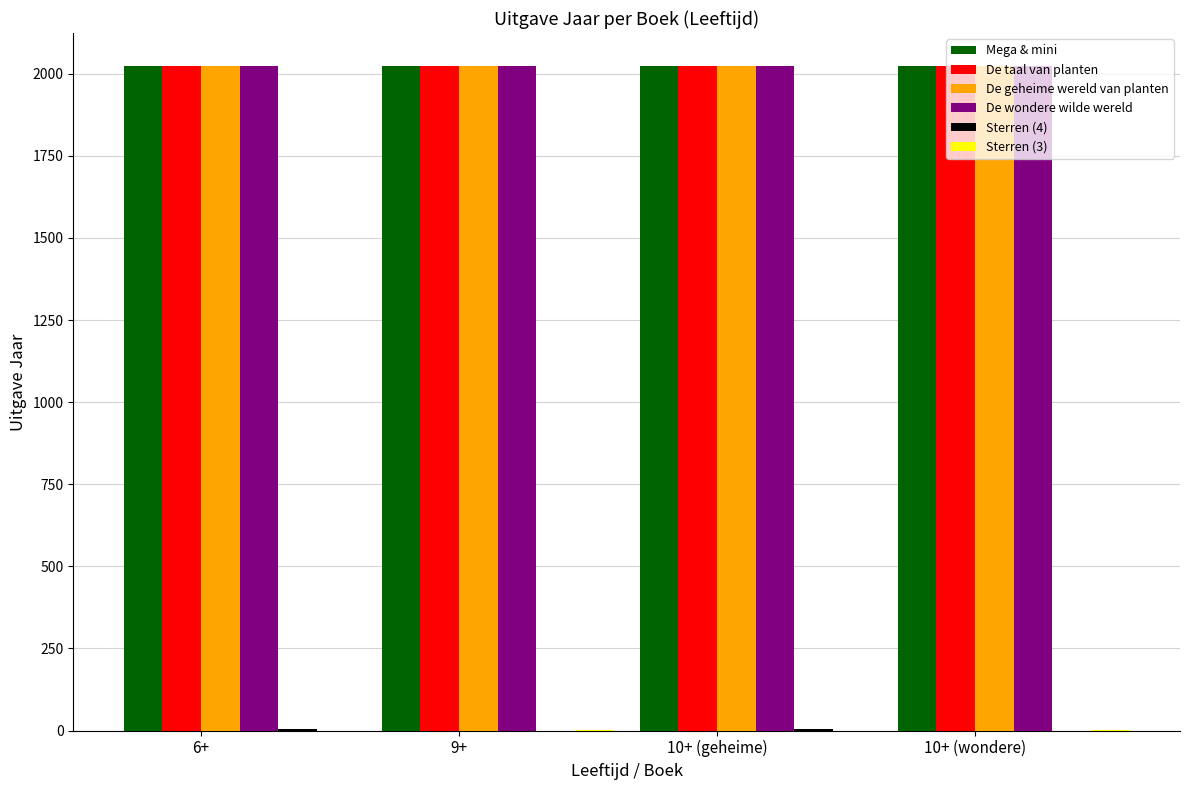

What is the sum of all Mega & mini values?

8092